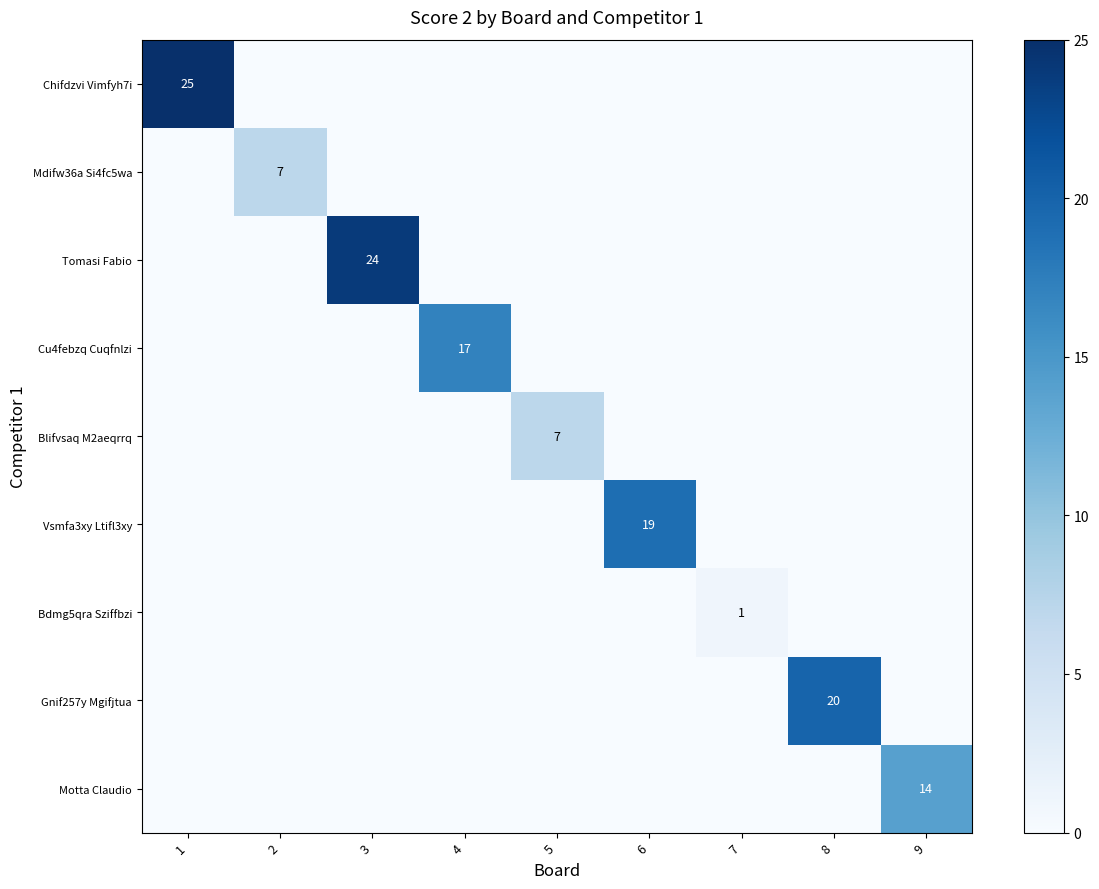

At how many categories does at least one series exceed 19?

3